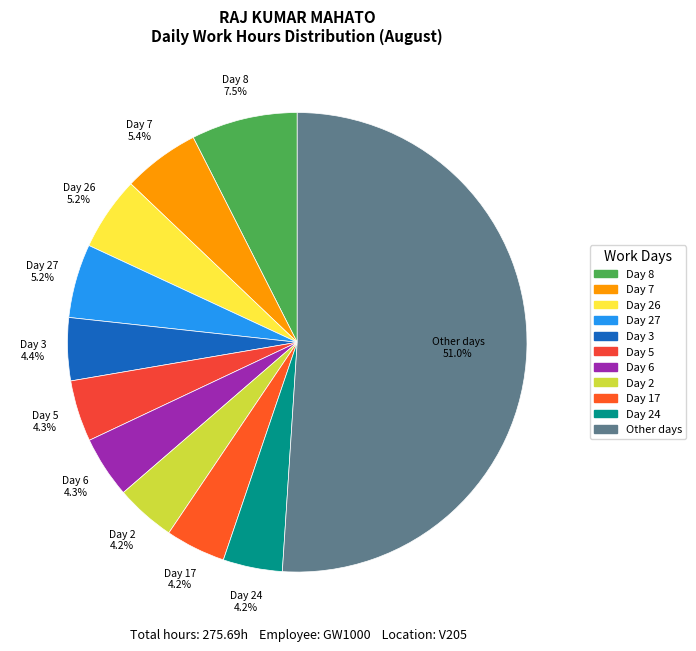

How many slices are in this pie chart?

11